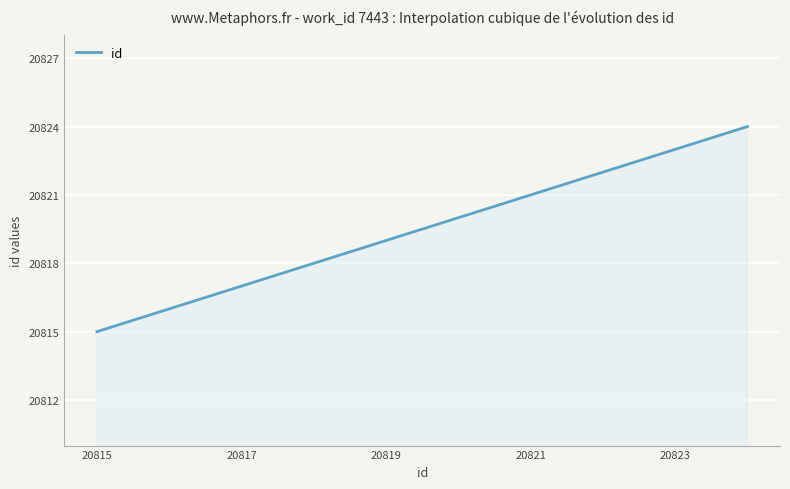

What is the difference between the maximum and minimum values?

9.0